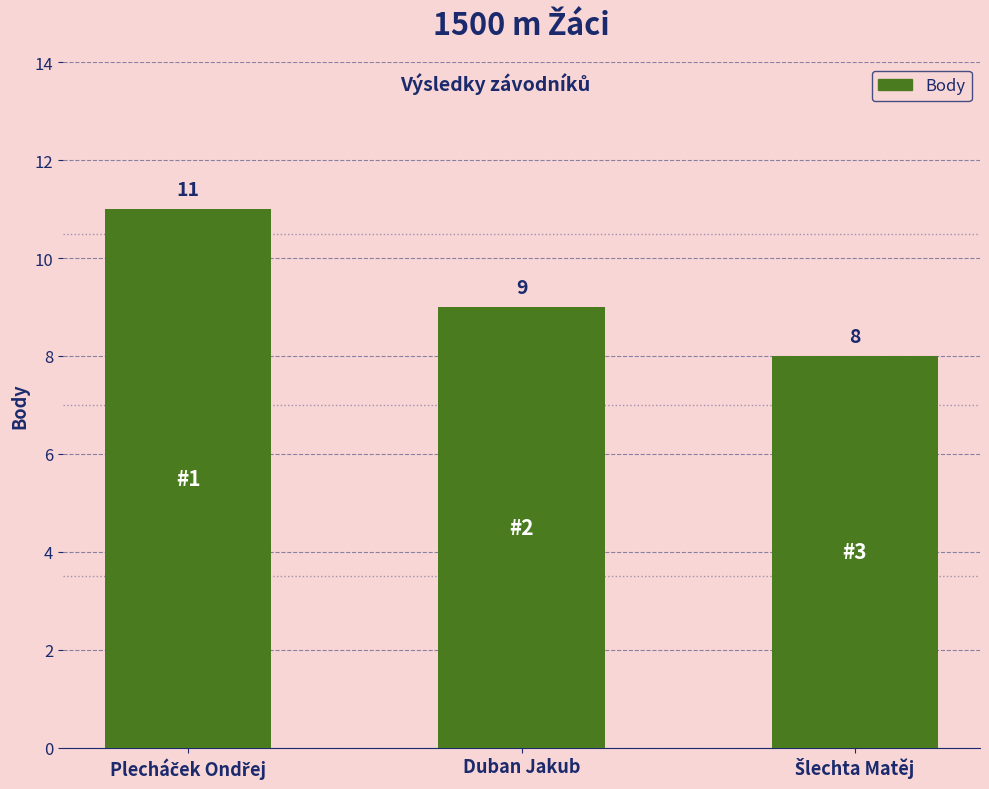

How many bars are there in total?

3